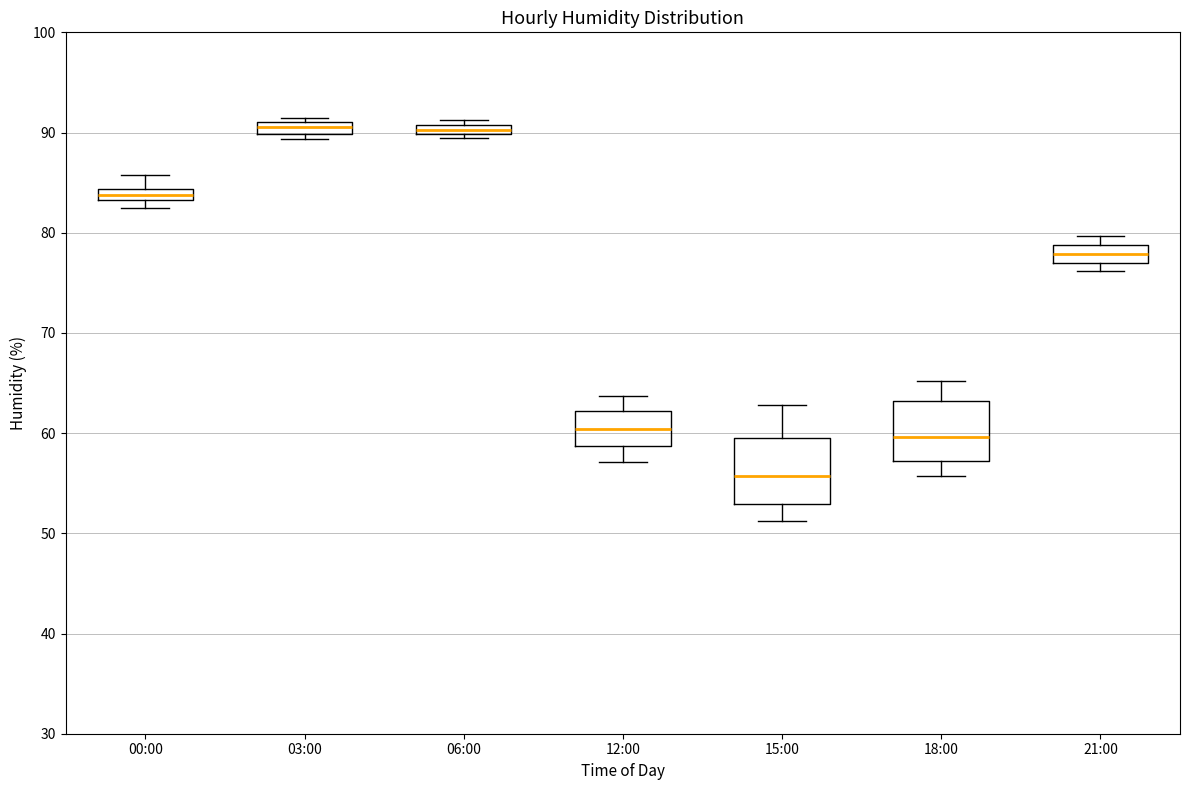

Where is the upper edge of the box for 12:00 on the y-axis? The values are not printed on the chart, so give them approximately, as read against the axis.

62